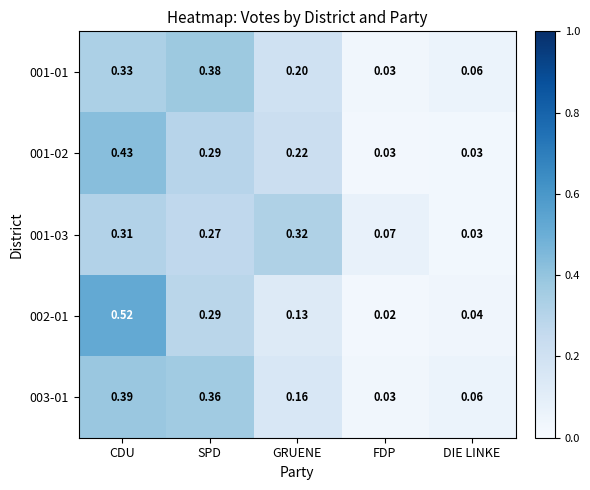

At which category is the sum across all series the highest?

CDU